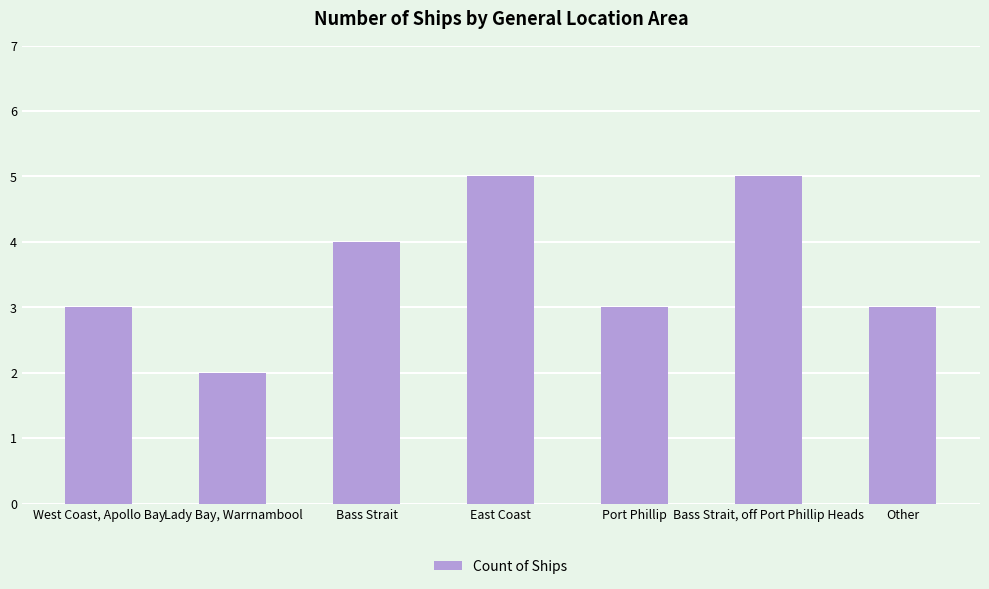

Which has a higher value, Bass Strait, off Port Phillip Heads or Other?

Bass Strait, off Port Phillip Heads